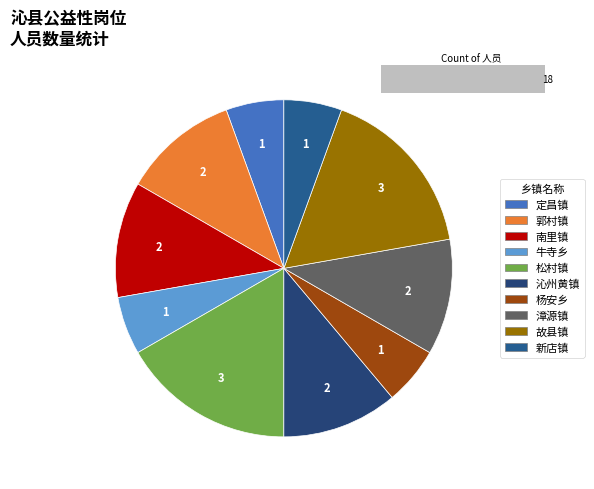

Between 漳源镇 and 定昌镇, which is larger?

漳源镇